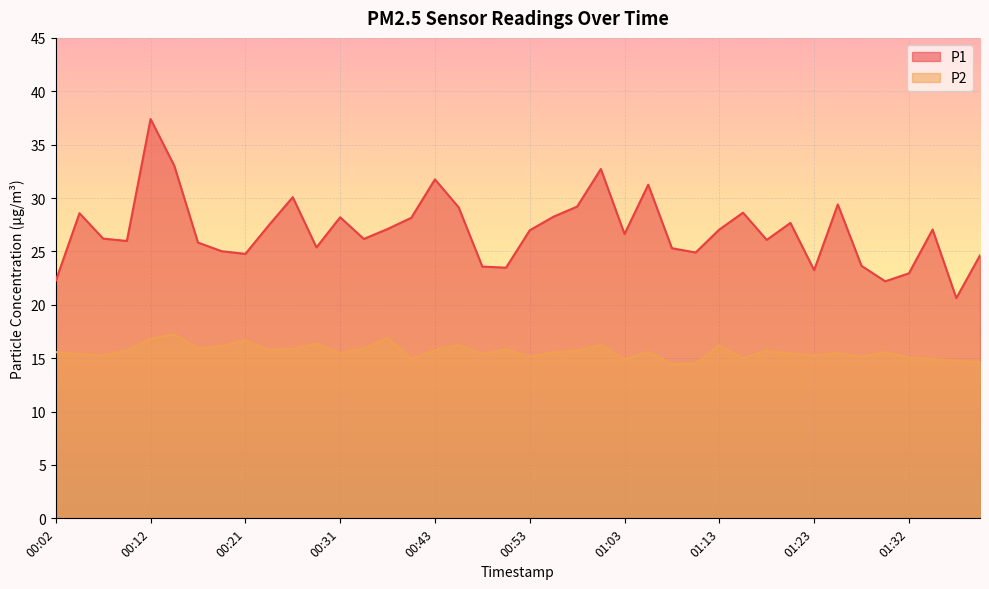

True or false: P1 and P2 intersect in this chart.

False